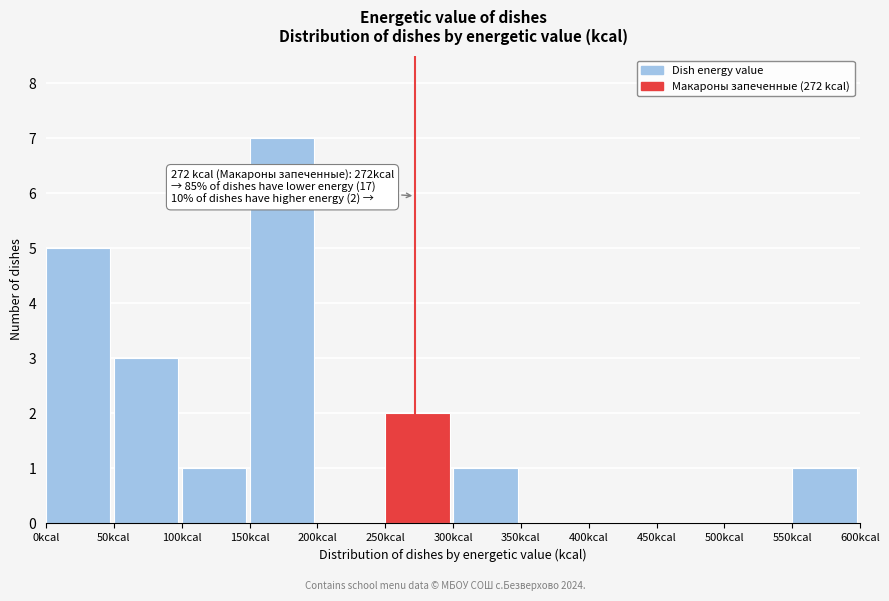

Which range on the x-axis has the tallest bar?

150 to 200